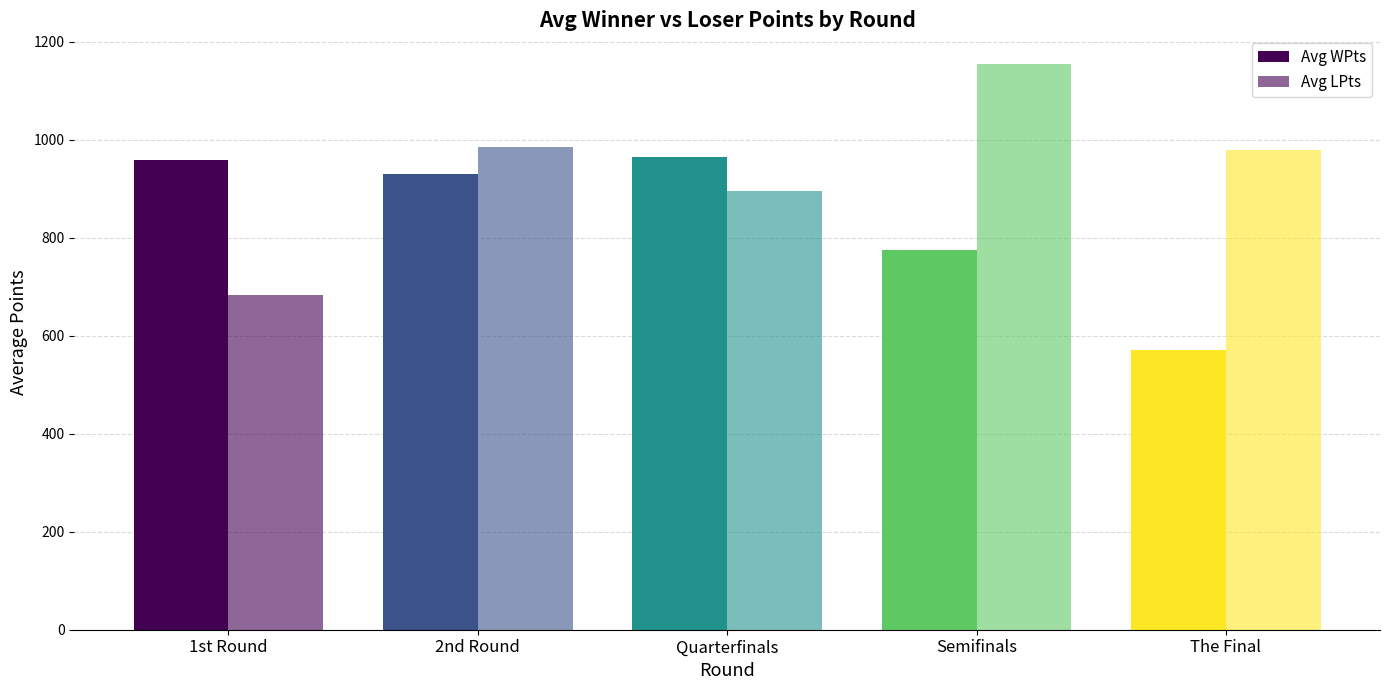

The Avg LPts series shows 1144.6 at 1st Round. True or false?

False